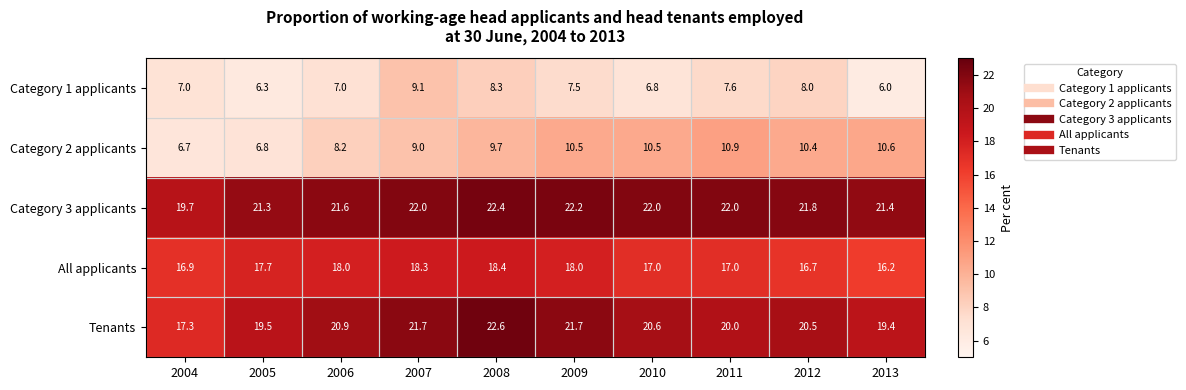

At 2009, list the series in order from smallest to largest.

Category 1 applicants, Category 2 applicants, All applicants, Tenants, Category 3 applicants